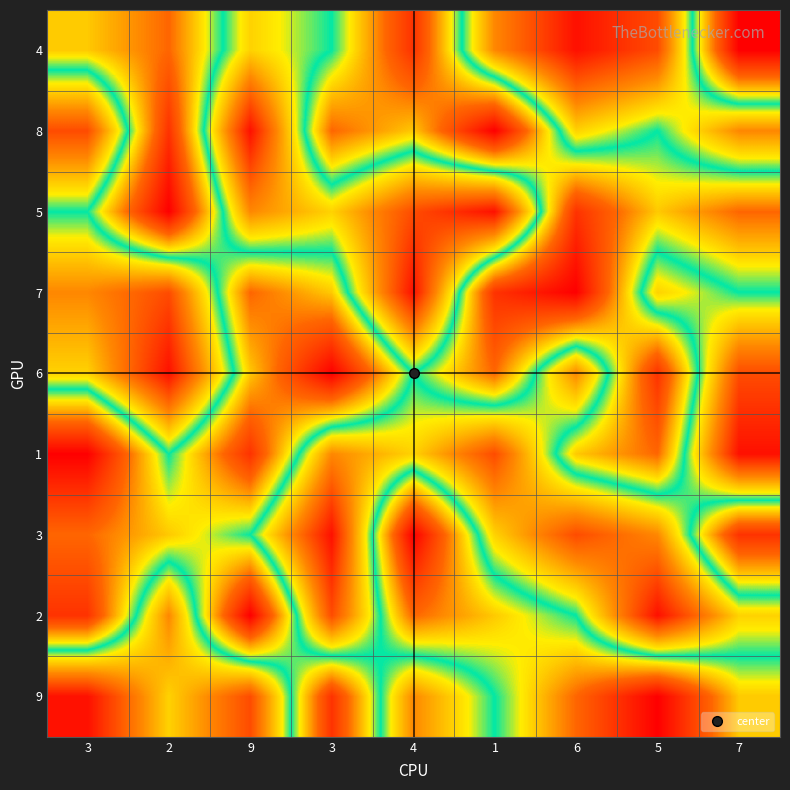

What is the difference between the highest and lowest values at 1?

8